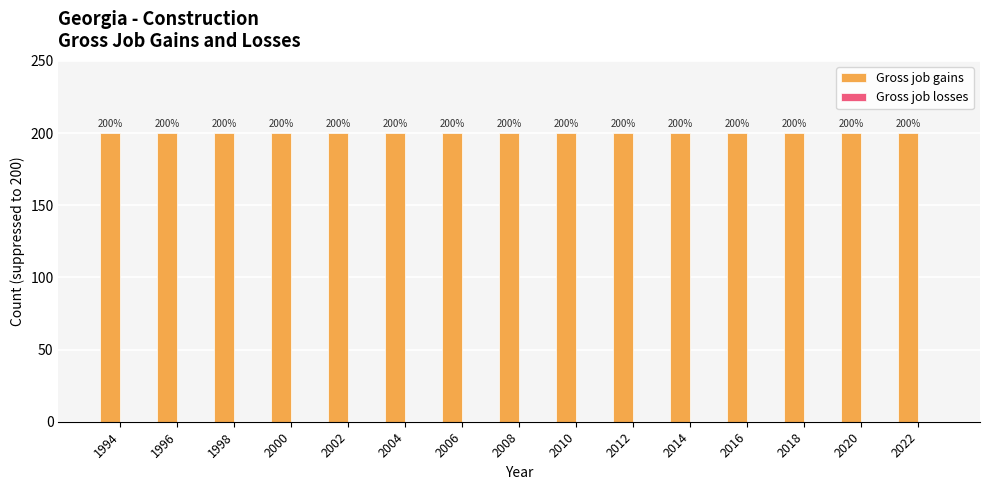

Are the bars horizontal?

No